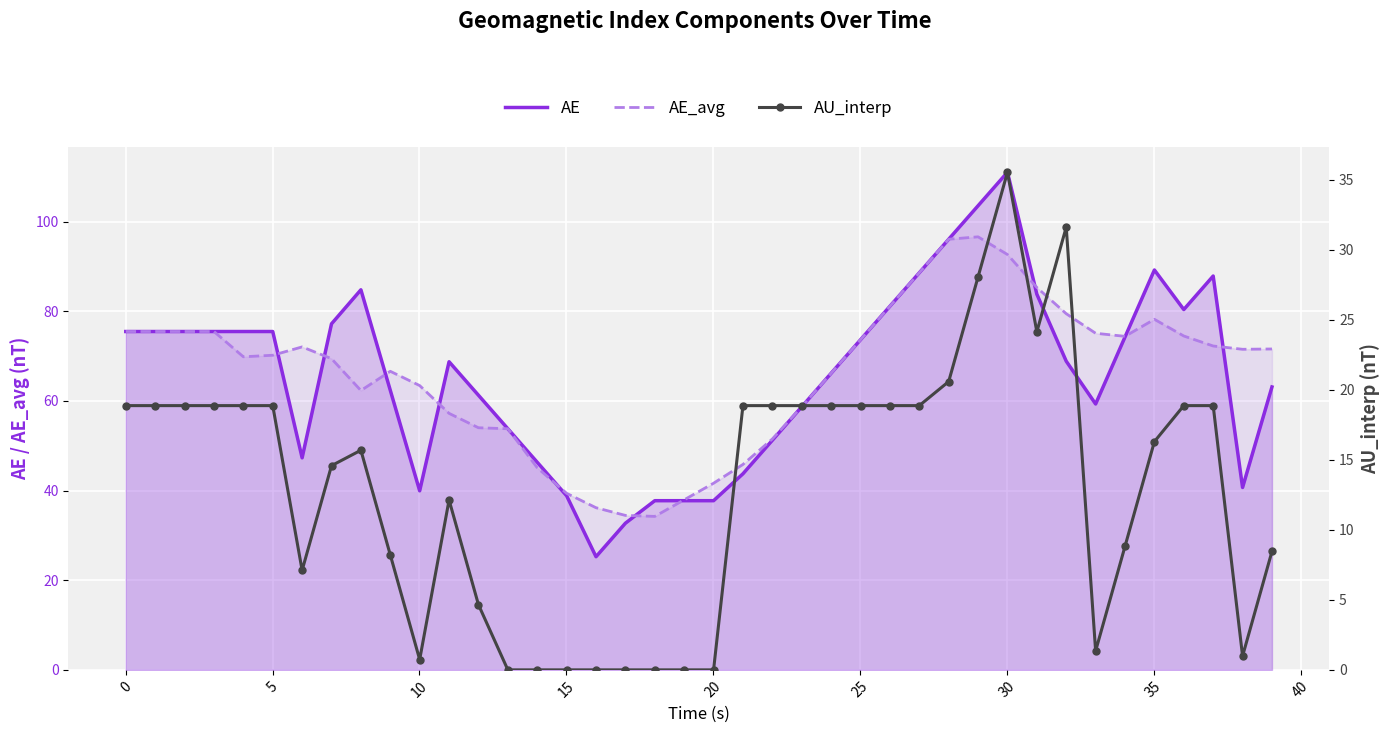

Which series has the largest range (max minus min)?

AE